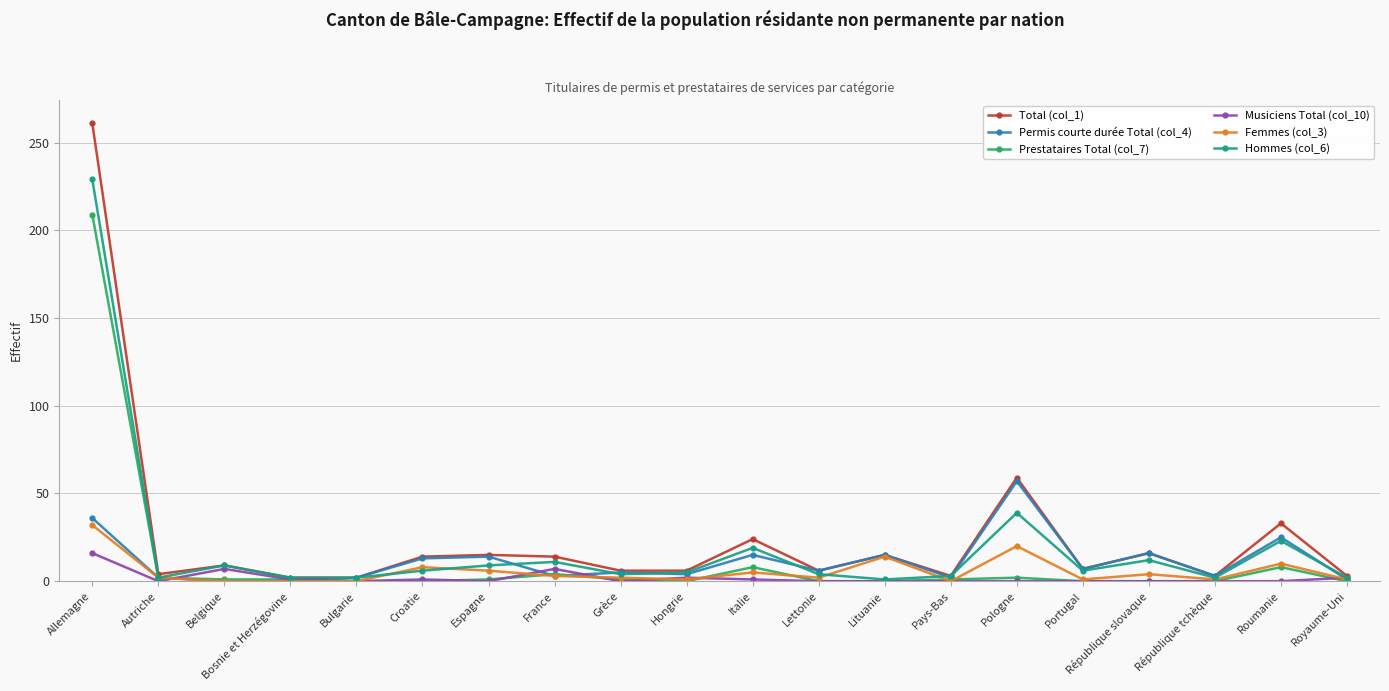

What is the label of the 13th point from the left?

Lituanie